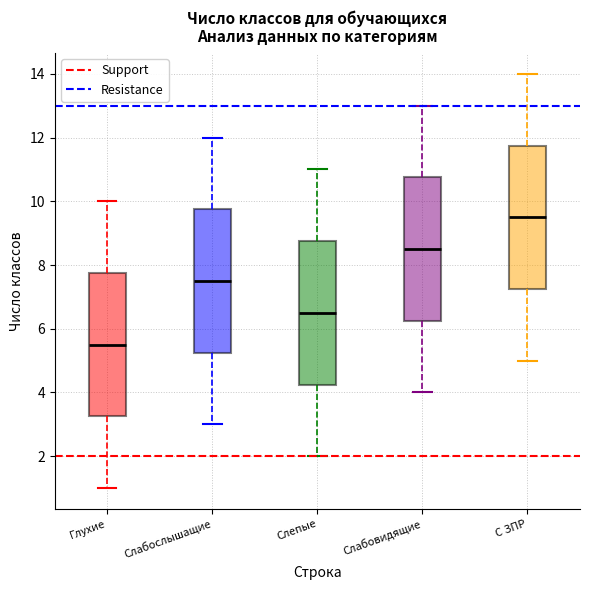

Reading left to right, read every box against the y-axis: the position of its median line, the range the box covers, and the ends of its whiskers. The values are not printed on the chart, so give them approximately, as read against the axis.

Глухие: median 5.6, box 3.2 to 7.8, whiskers 1.0 to 10.0
Слабослышащие: median 7.6, box 5.2 to 9.8, whiskers 3.0 to 12.0
Слепые: median 6.6, box 4.2 to 8.8, whiskers 2.0 to 11.0
Слабовидящие: median 8.6, box 6.2 to 10.8, whiskers 4.0 to 13.0
С ЗПР: median 9.6, box 7.2 to 11.8, whiskers 5.0 to 14.0